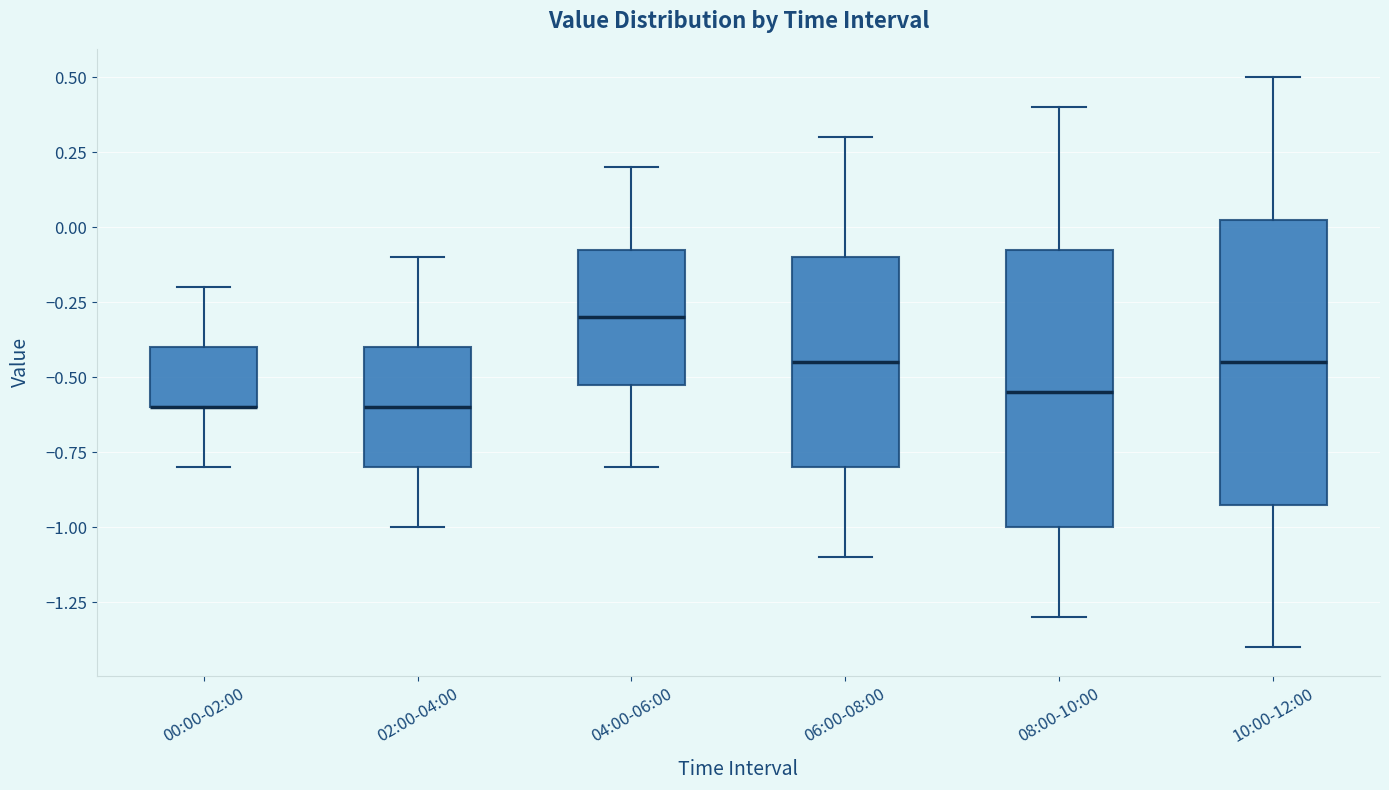

Where is the upper edge of the box for 08:00-10:00 on the y-axis? The values are not printed on the chart, so give them approximately, as read against the axis.

-0.05